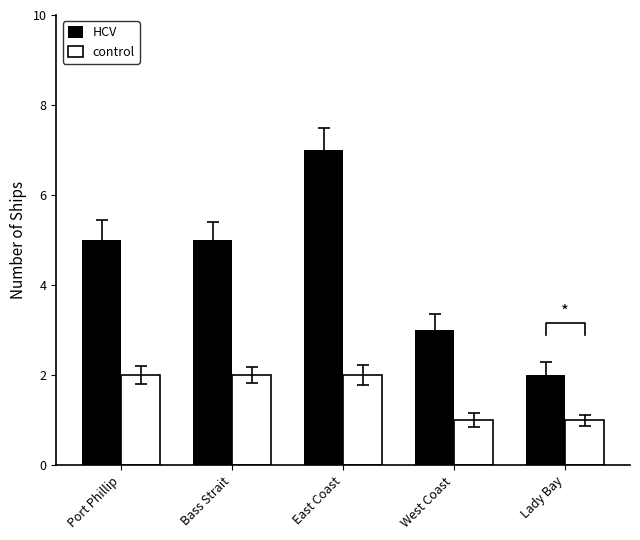

How many bars are there in total?

10